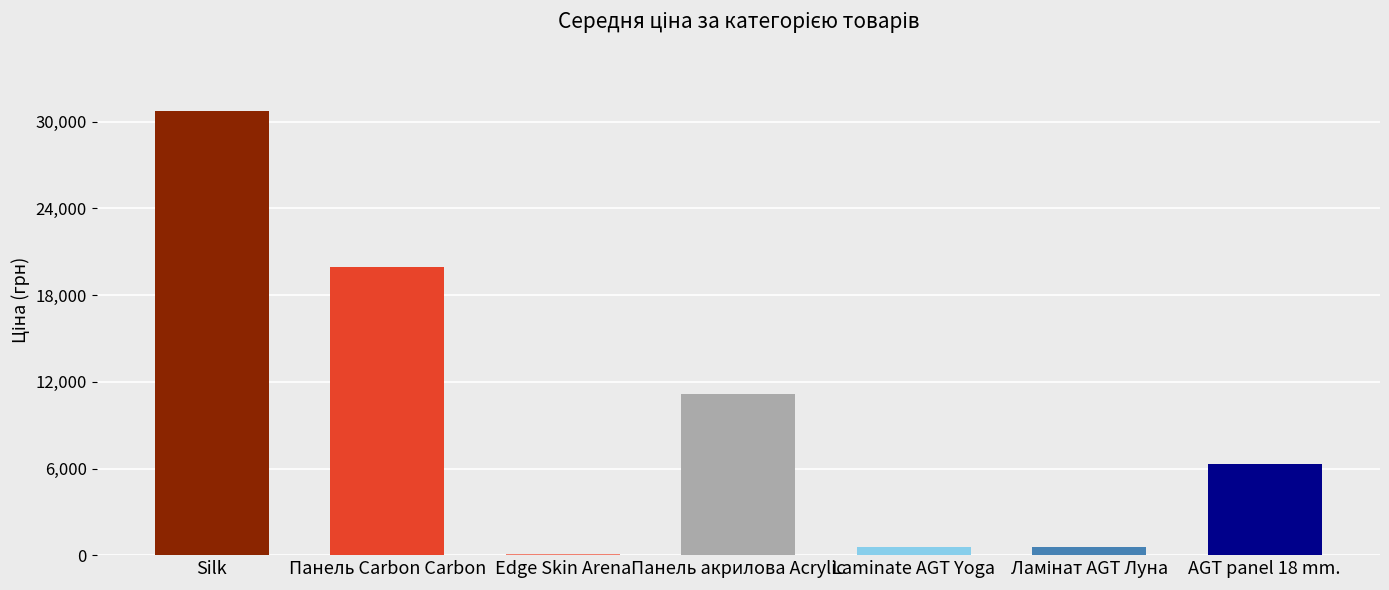

Is it true that the value at Edge Skin Arena is 114.1?

True